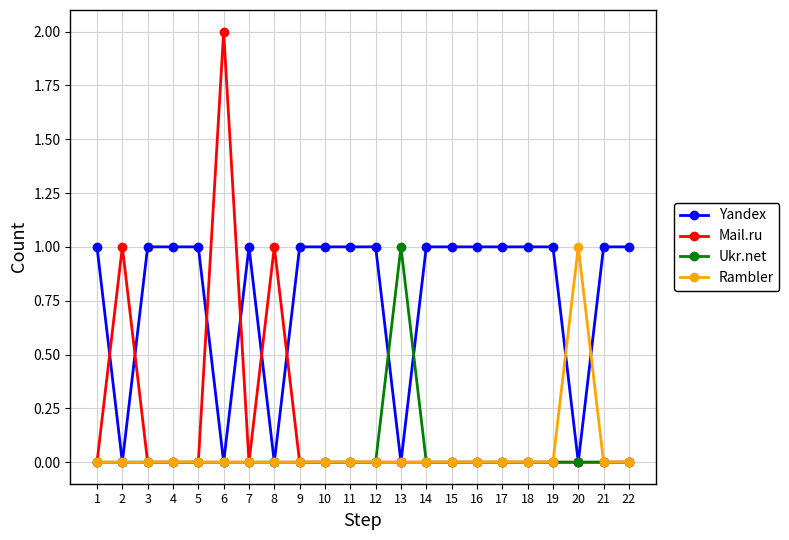

Does the chart have visible grid lines?

Yes